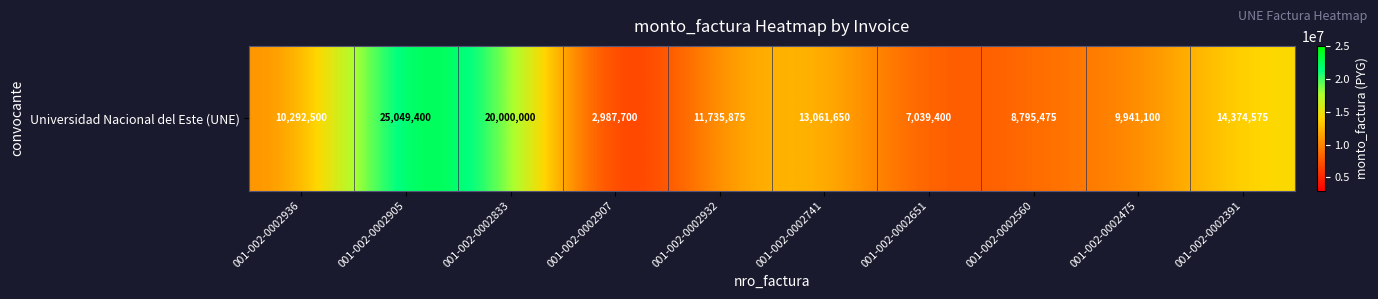

At which label does the data first exceed 11735875?

001-002-0002905